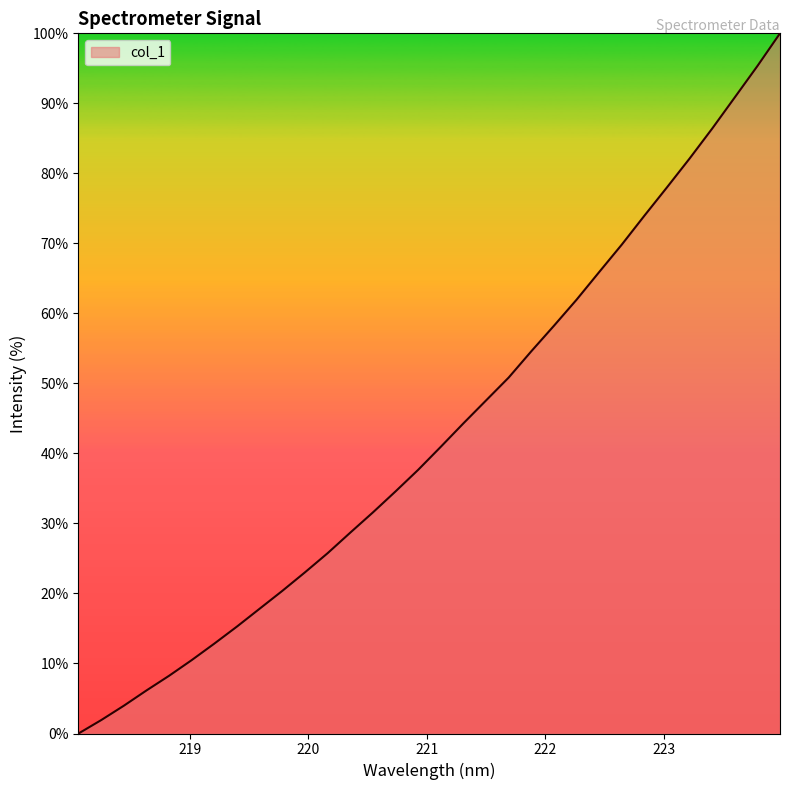

What is the greatest value displayed?

100.0